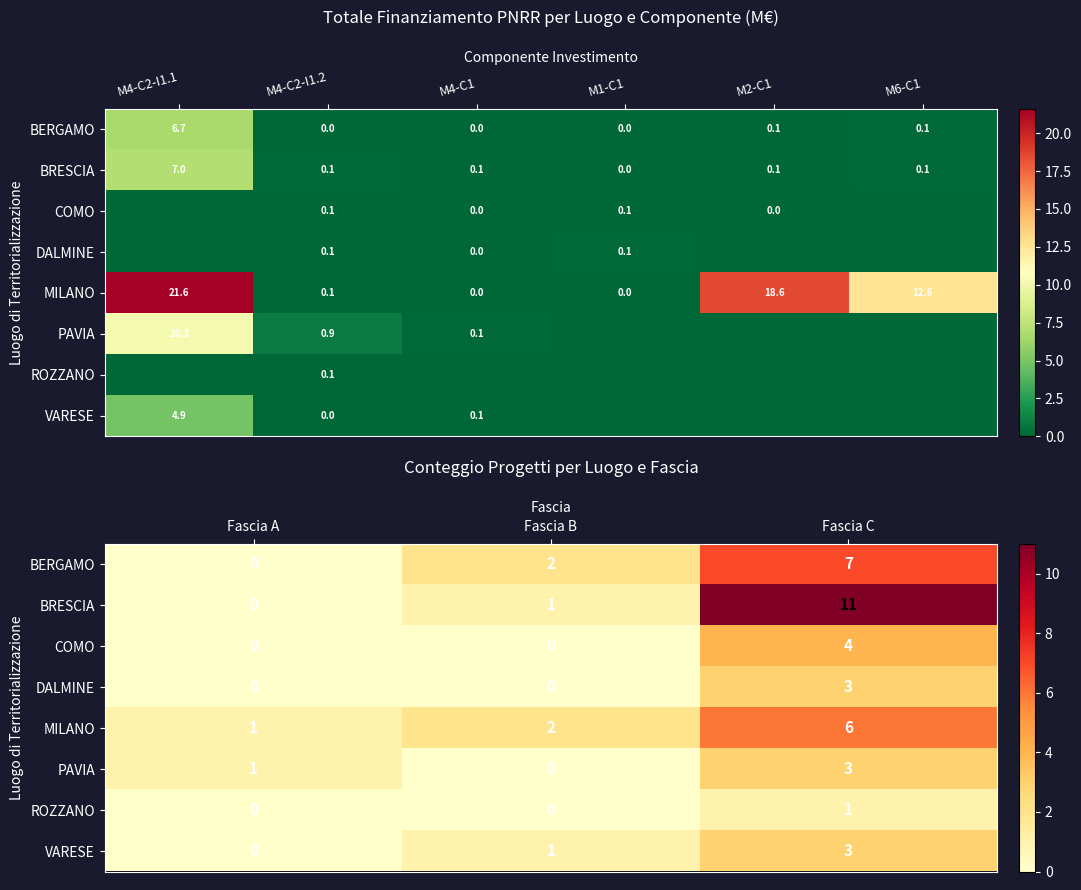

What is the maximum value for DALMINE?

3